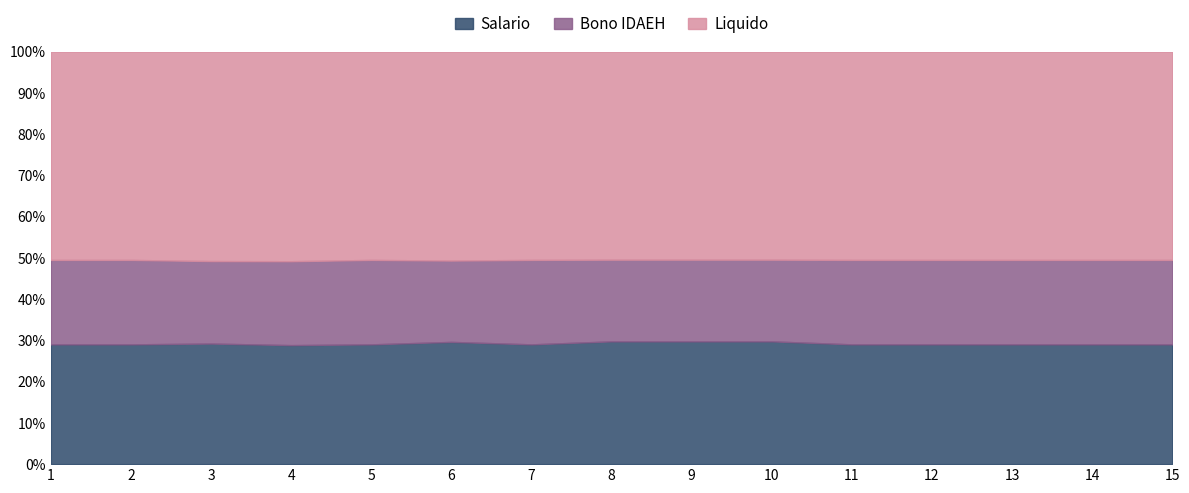

Which category has the lowest value in the Salario series?

1